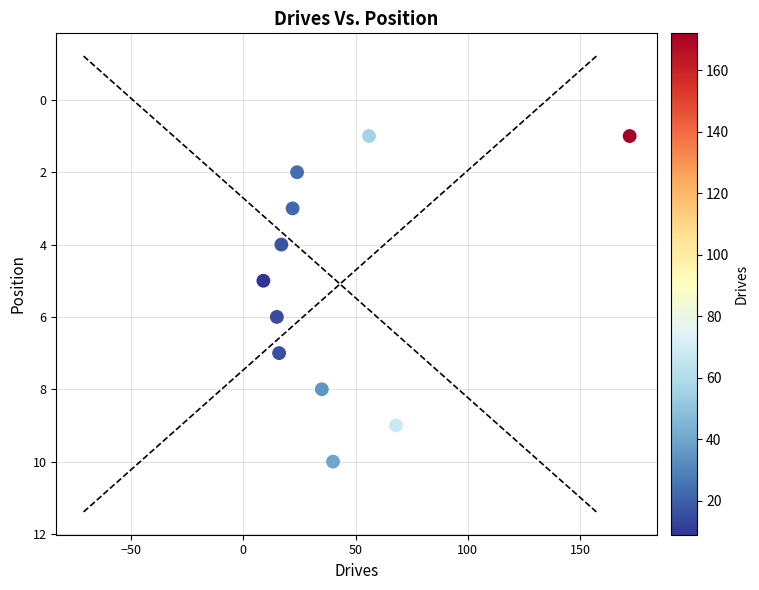

What is the average X value?

43